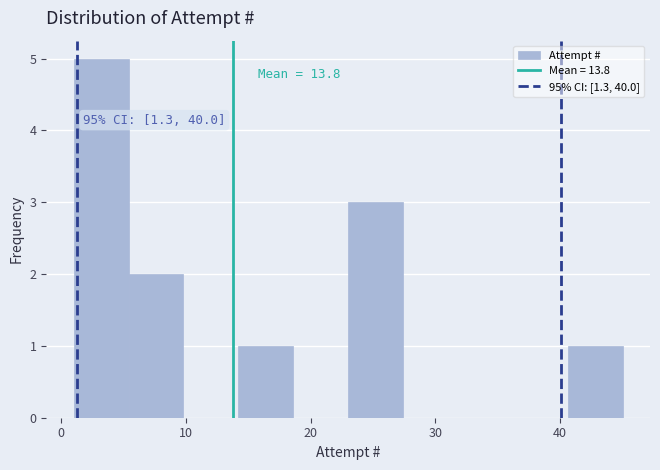

Over which range of the x-axis is the bar tallest?

1.0 to 5.4